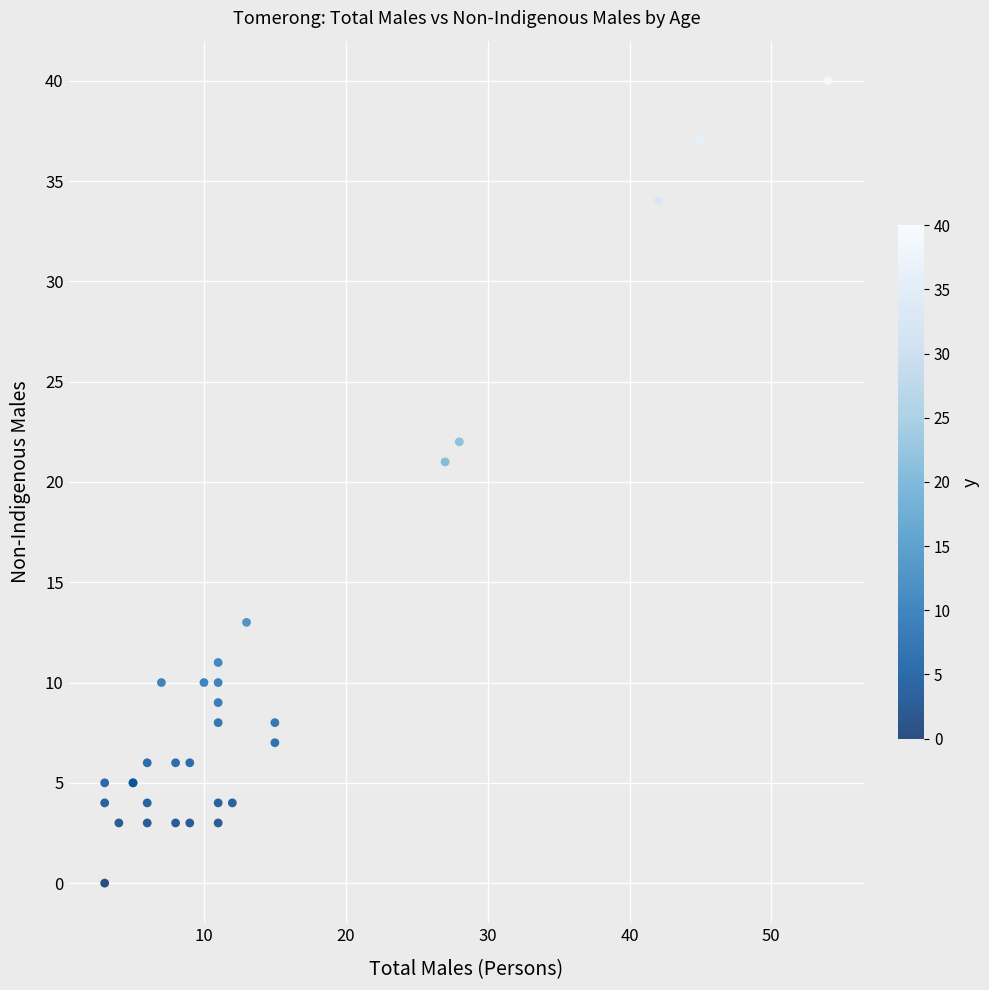

What Y value in the scatter plot is closest to 20?

21